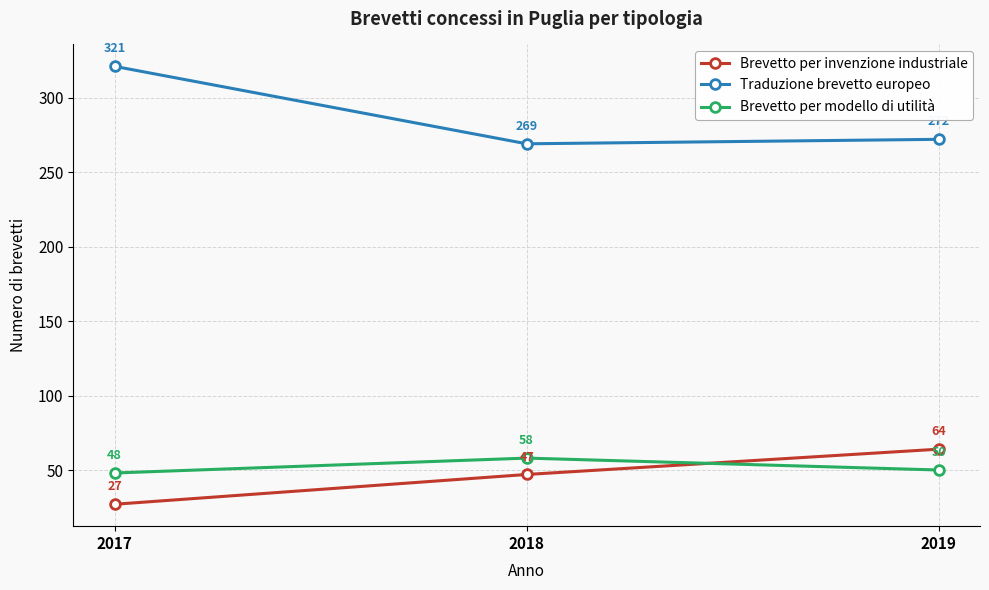

What are all the series names shown in the legend?

Brevetto per invenzione industriale, Traduzione brevetto europeo, Brevetto per modello di utilità